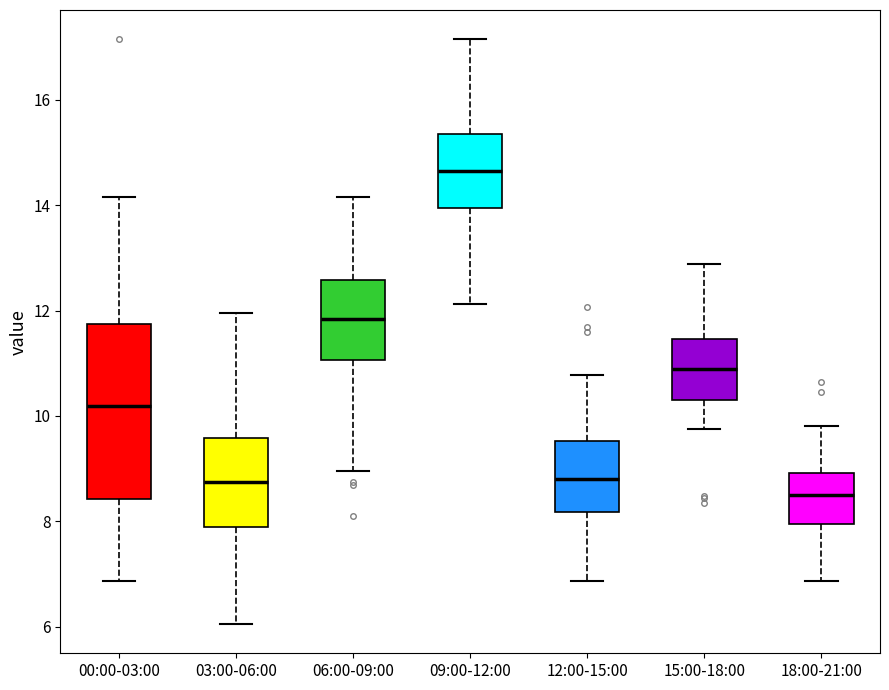

Comparing the boxes themselves (not the whiskers), which one is the tallest?

00:00-03:00